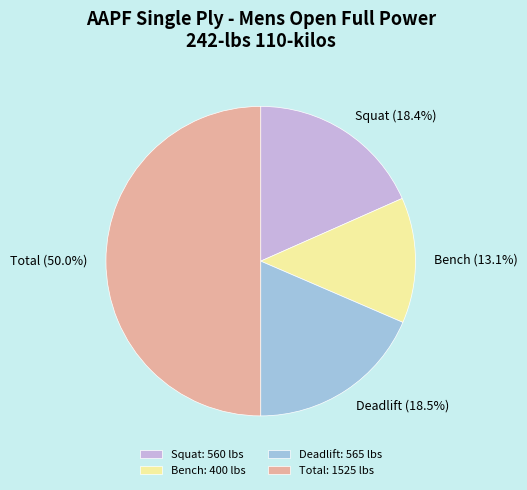

How many segments does this pie chart have?

4